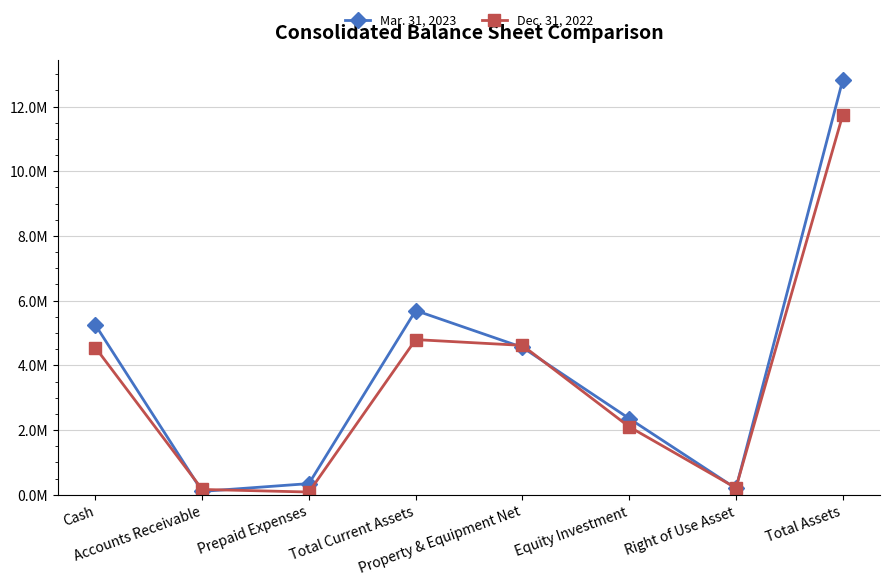

Is this an area chart (filled region under the line)?

No